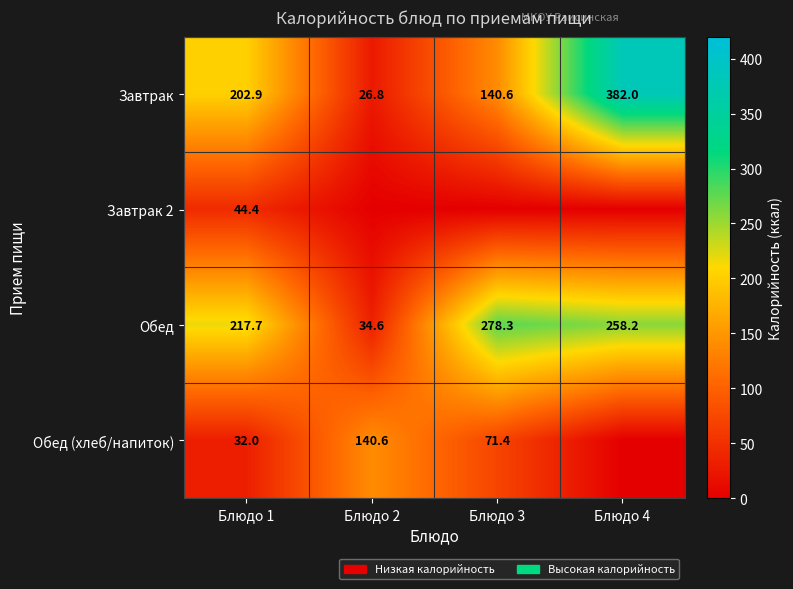

At which label does Обед first exceed 258?

Блюдо 3